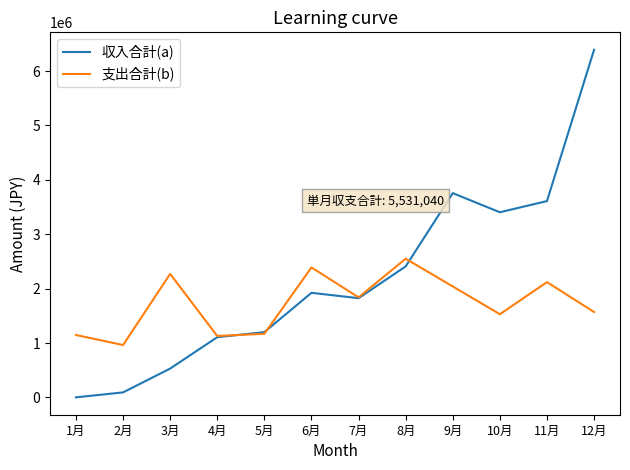

True or false: 収入合計(a) has a value of 3271782 at 6月.

False